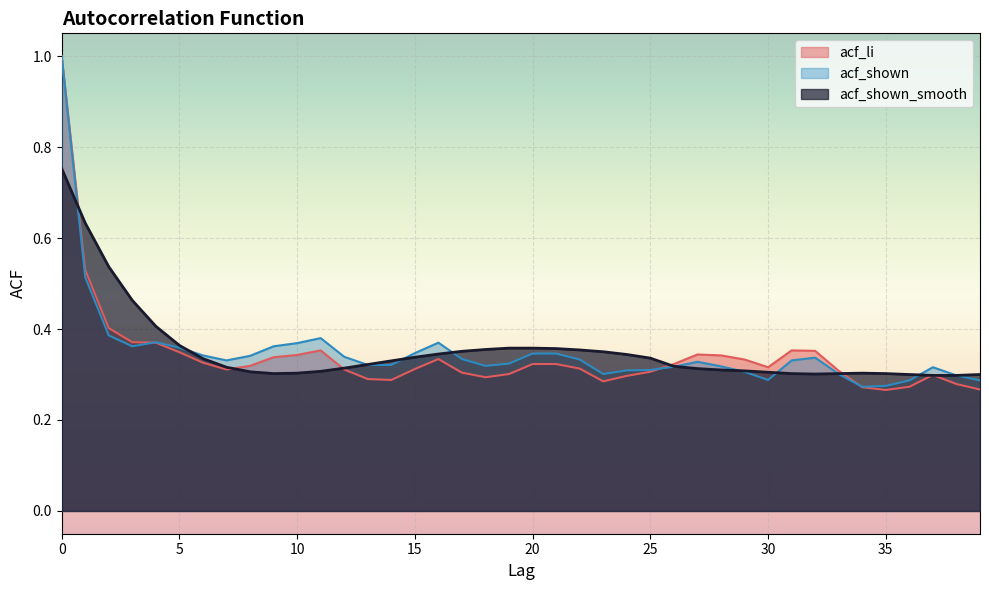

How many interior local valleys does the acf_shown_smooth series have?

2